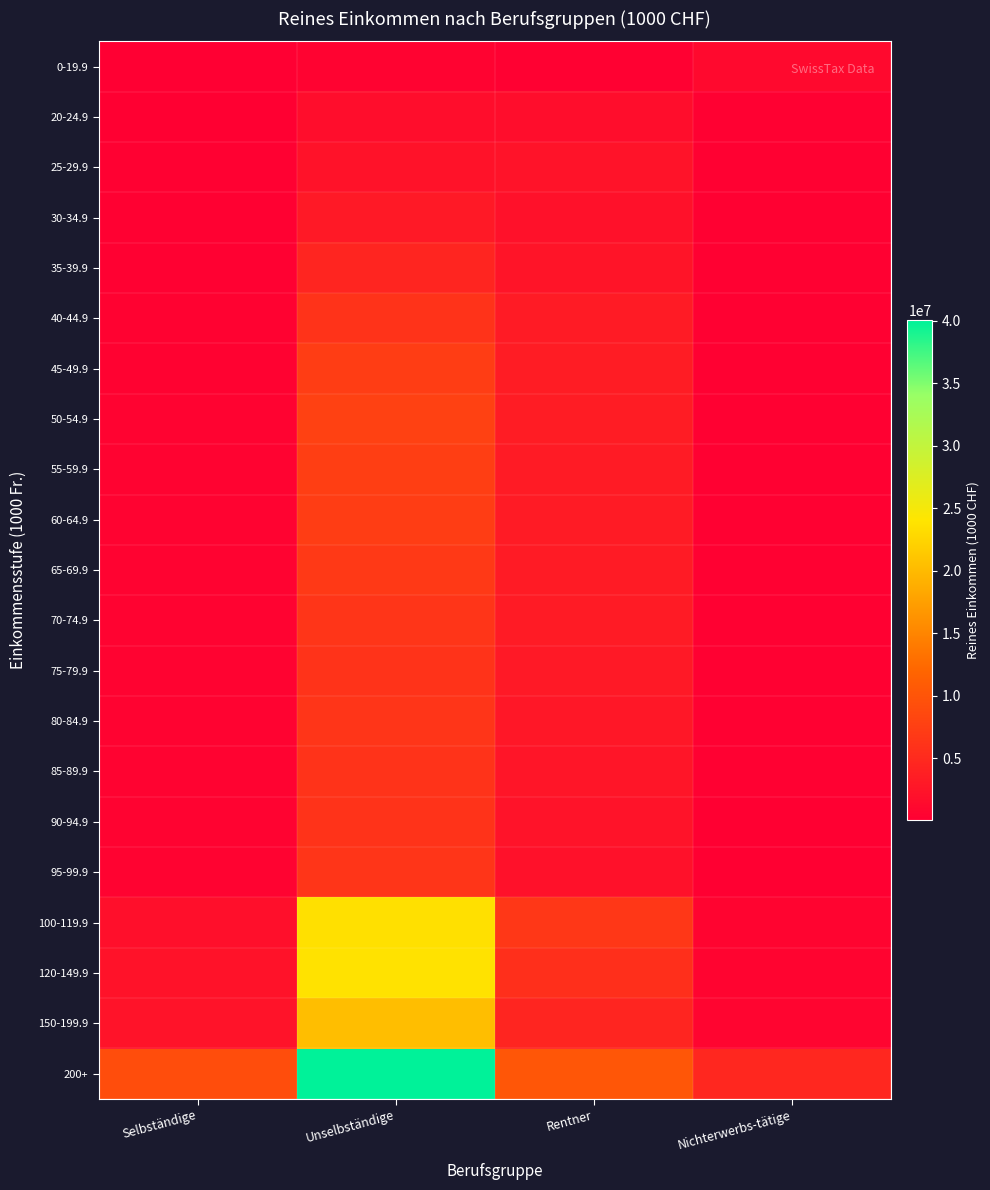

Which series has the largest total across all categories?

200+